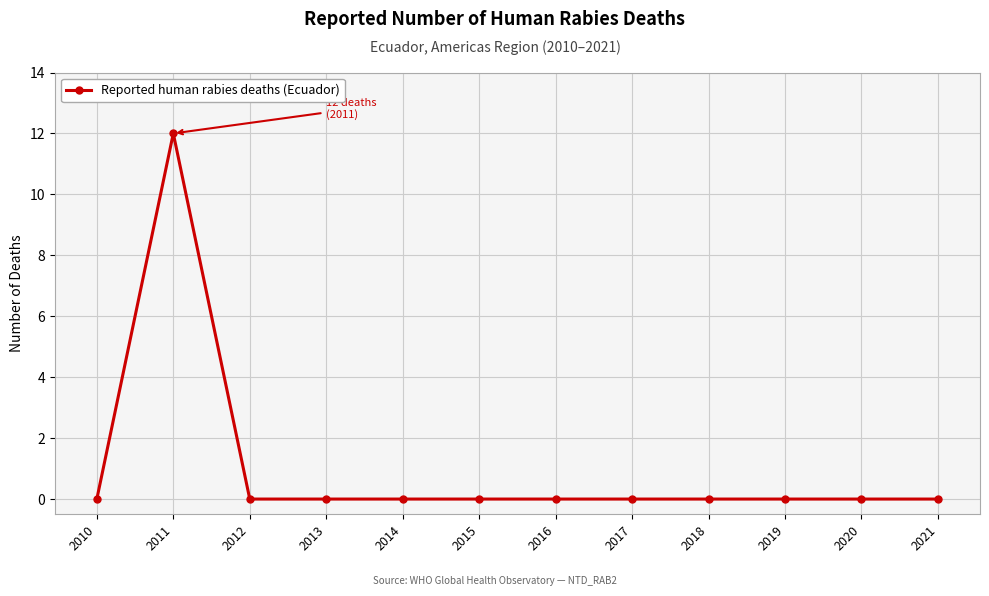

What is the average value?

1